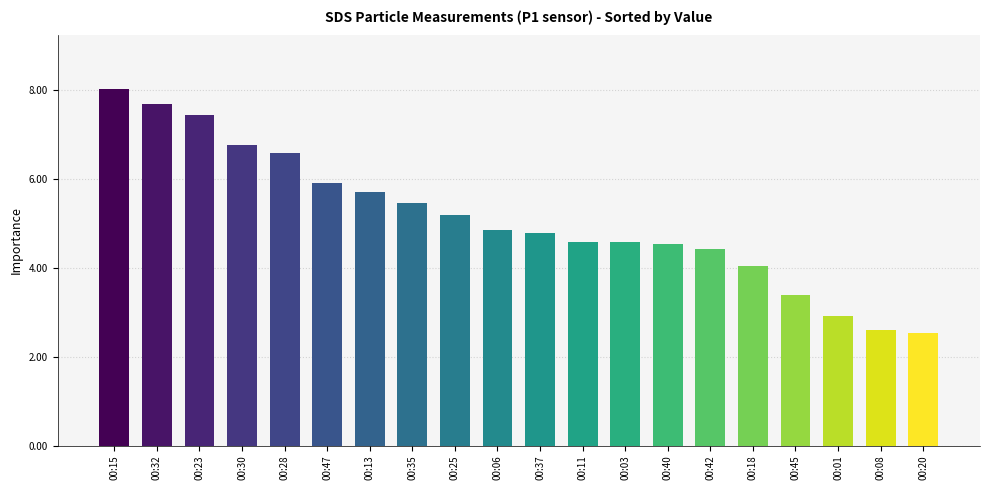

What is the change in value from 00:11 to 00:18?

-0.5